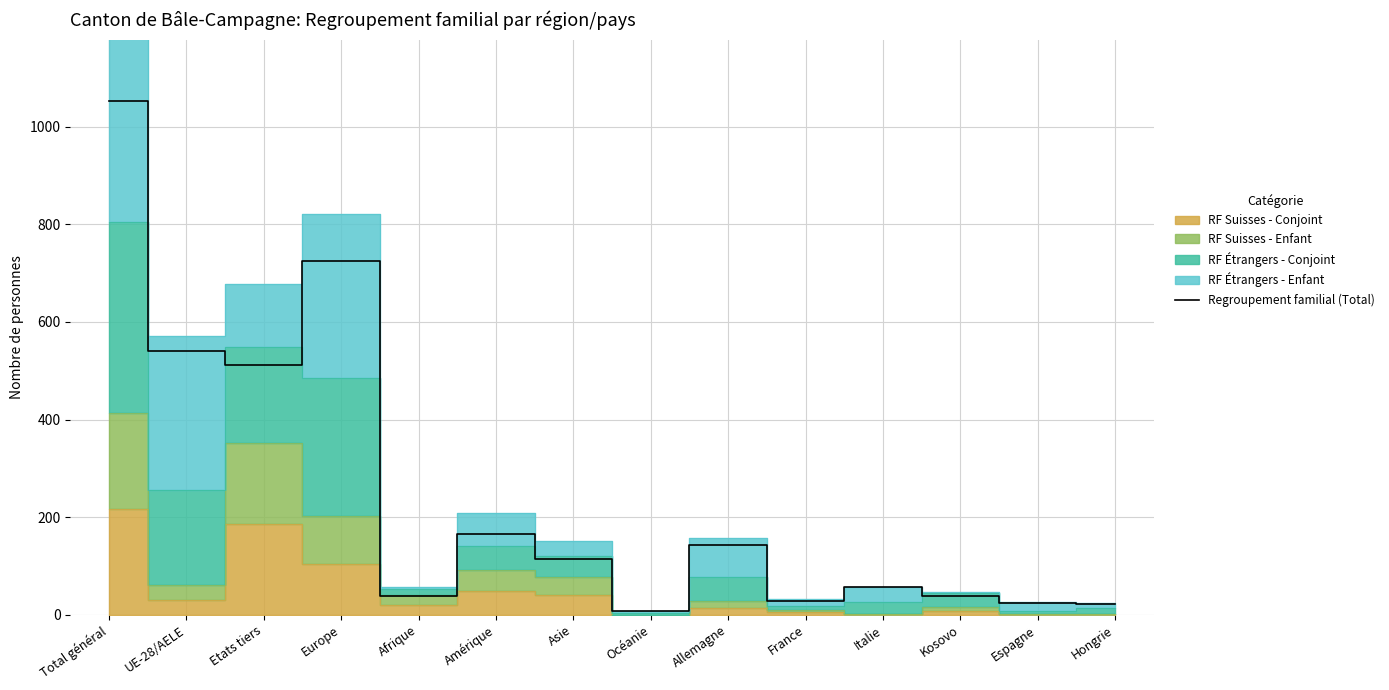

What is the label of the 7th point from the left?

Asie